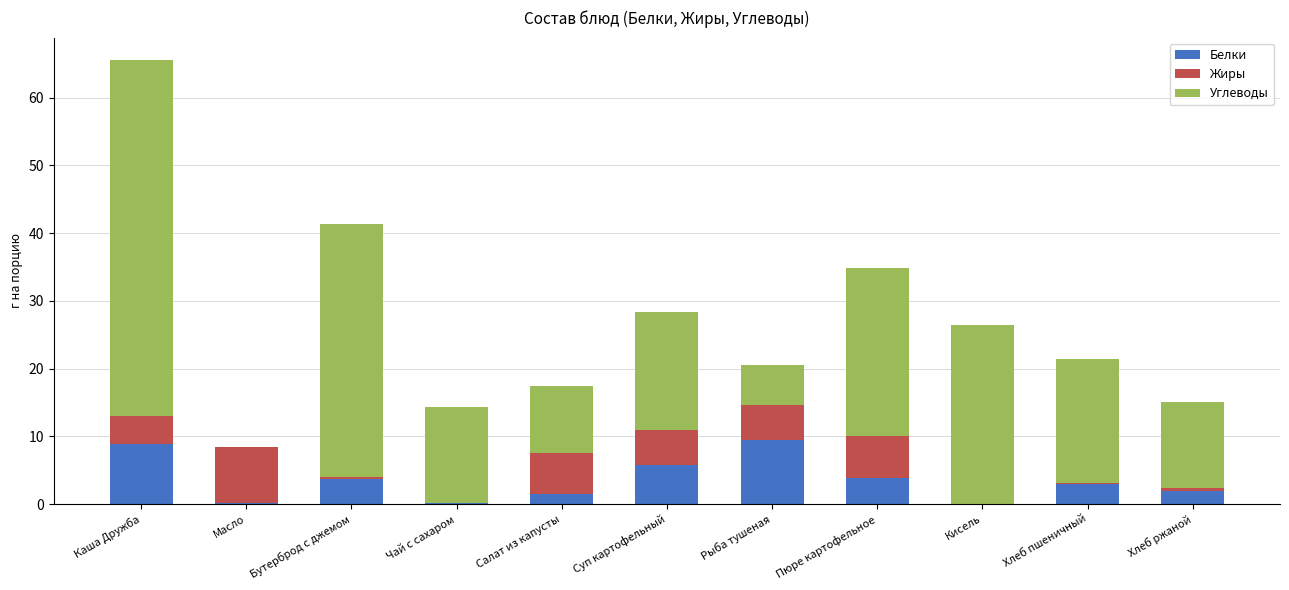

What is the maximum value for Белки?

9.4